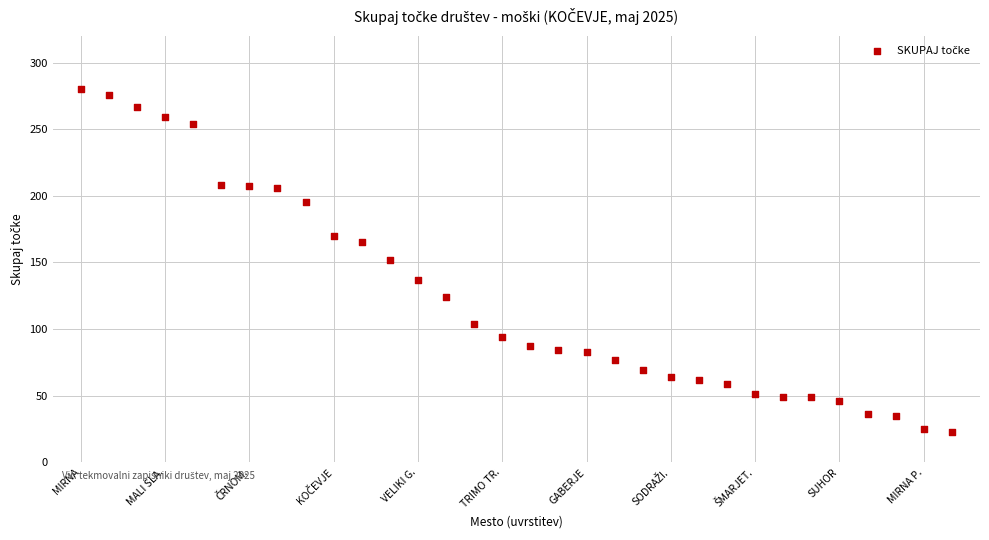

What is the range of Y values (max minus min)?

257